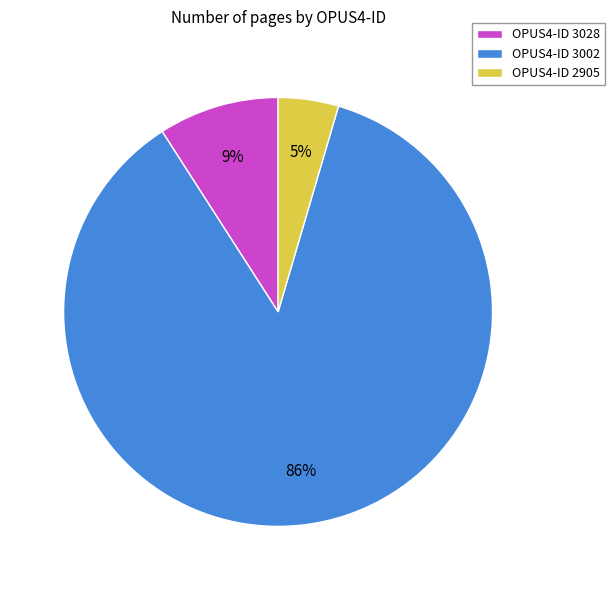

Count the number of slices in the pie.

3